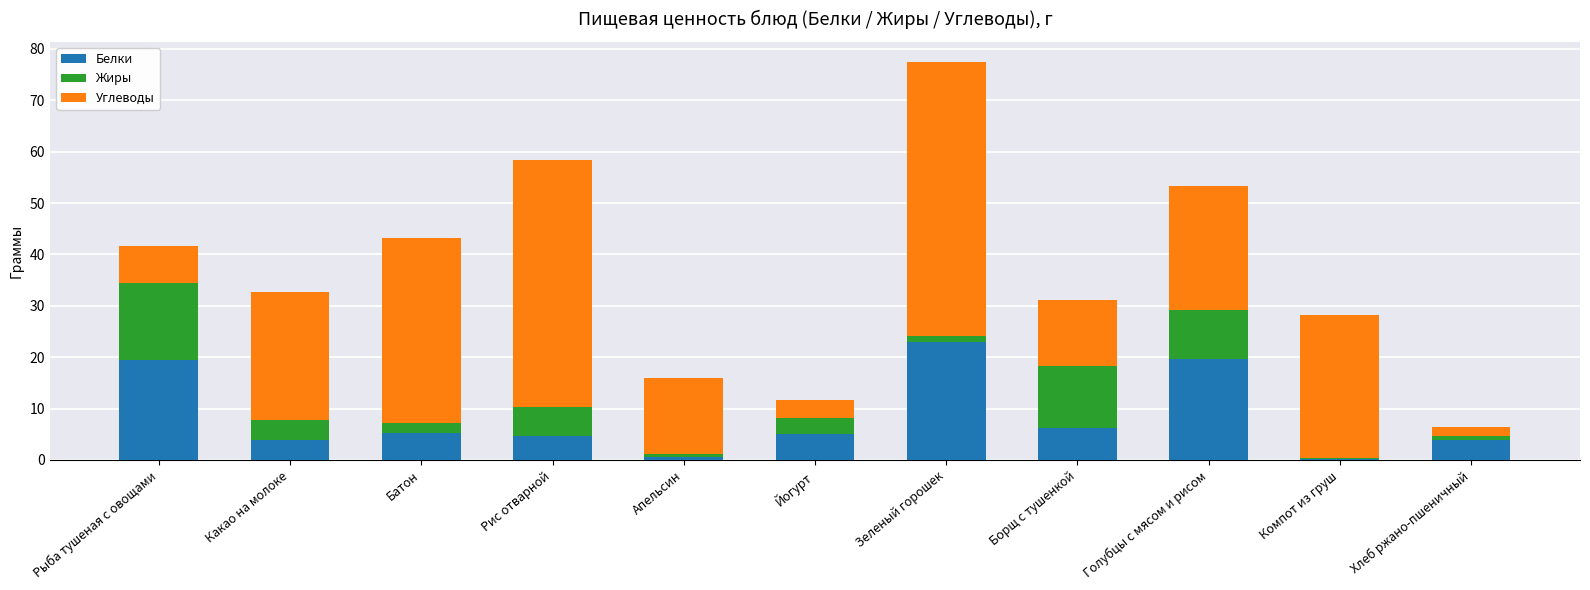

Count the number of categories in the chart.

11